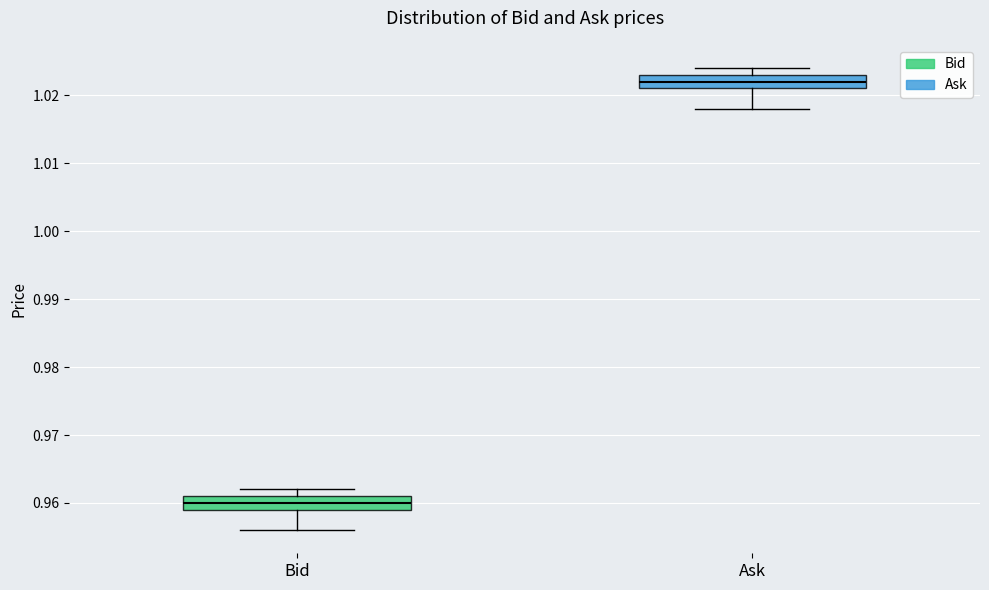

Which box's median line is the lowest?

Bid